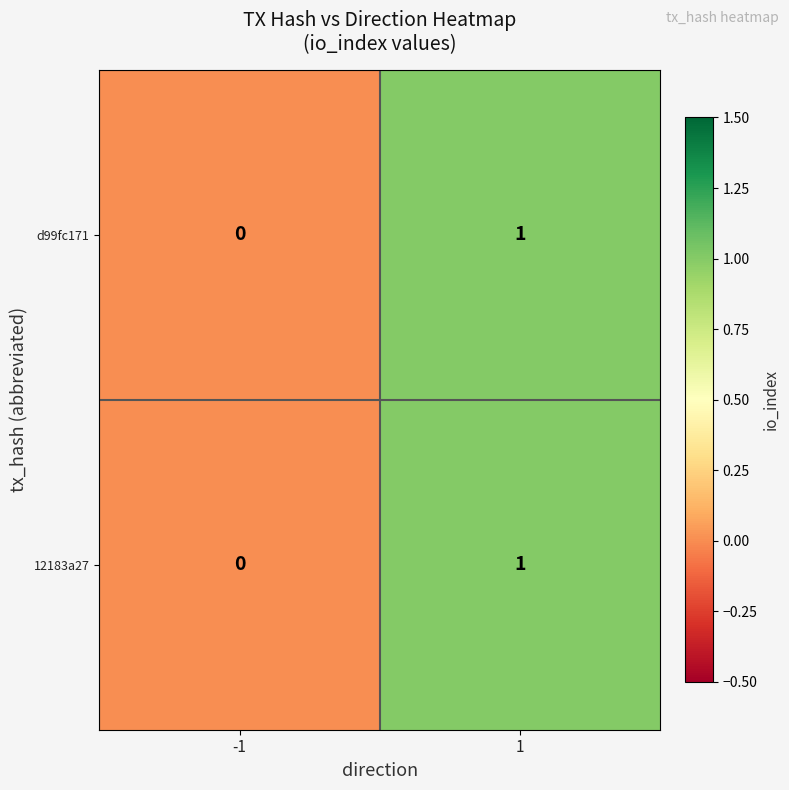

The d99fc171 series shows -1 at -1. True or false?

False